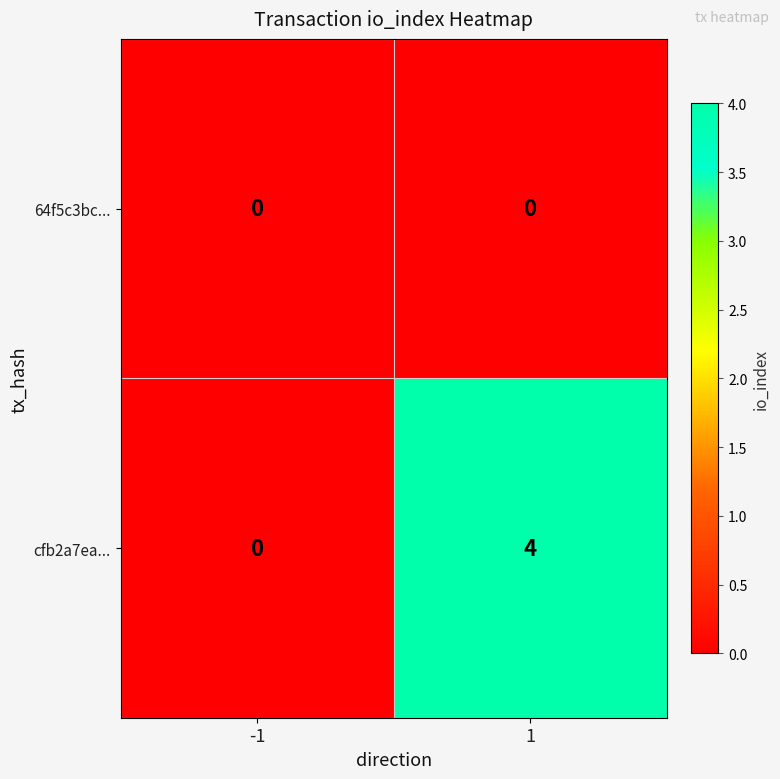

At how many categories does at least one series exceed 3?

1